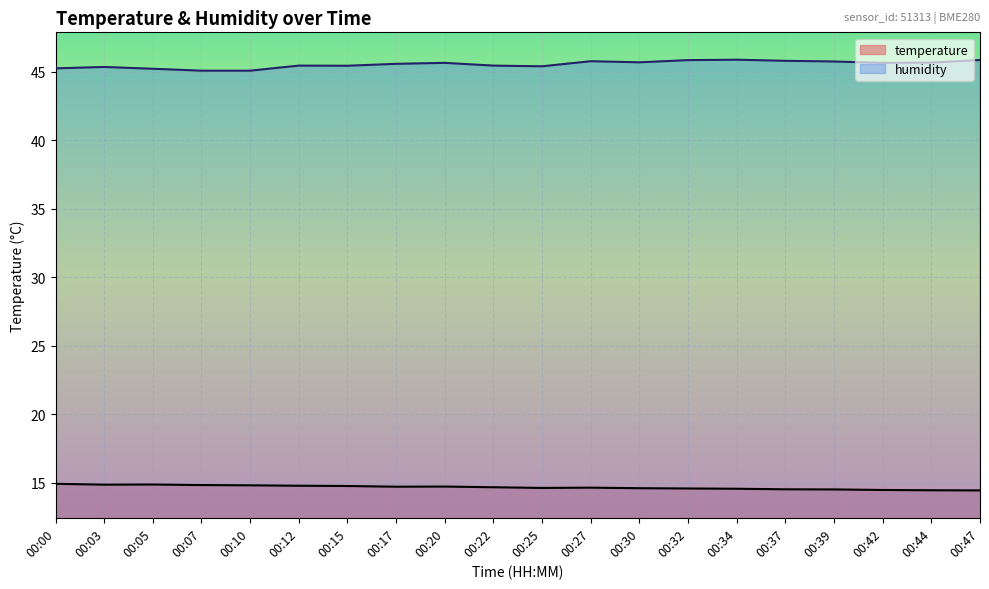

Which series has the largest total across all categories?

humidity